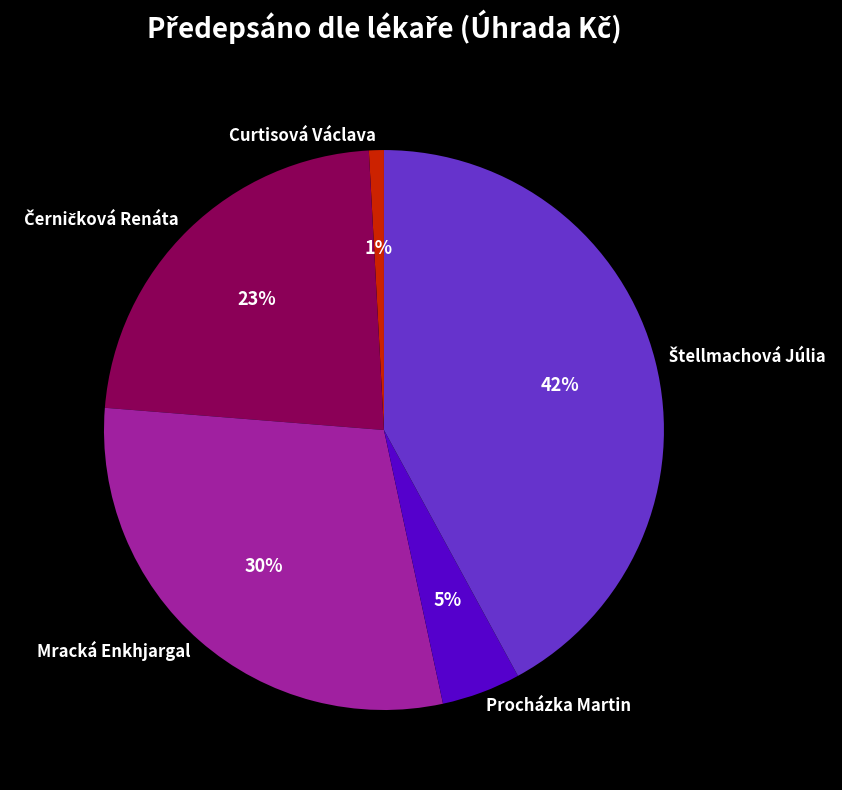

To the nearest percent, what portion does Procházka Martin represent?

5%